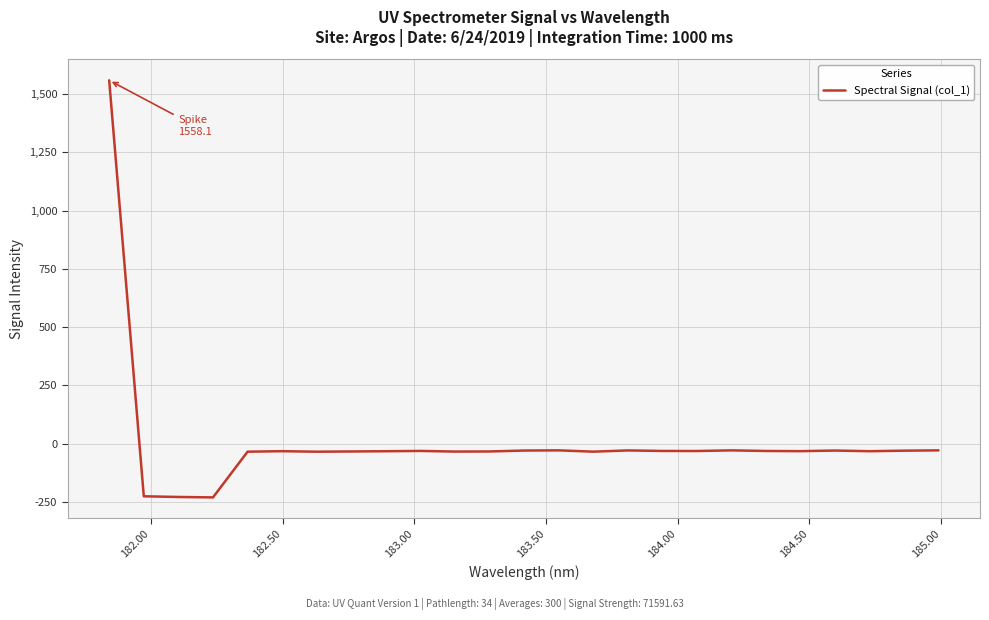

What is the difference between the maximum and minimum values?

1787.9